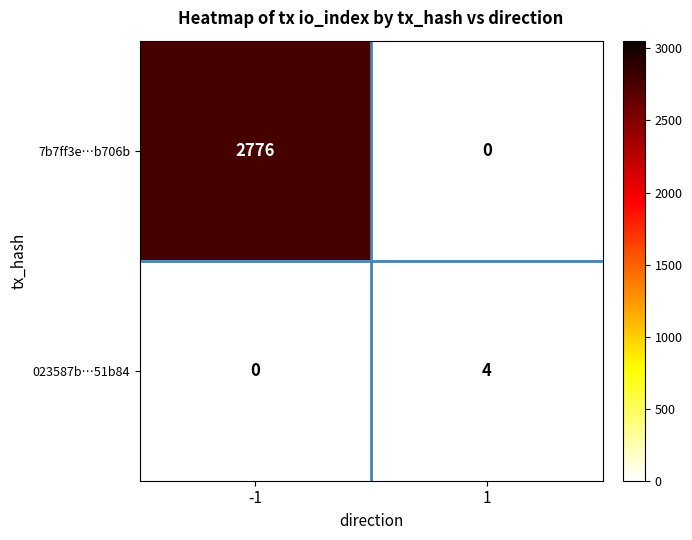

Count the number of categories in the chart.

2